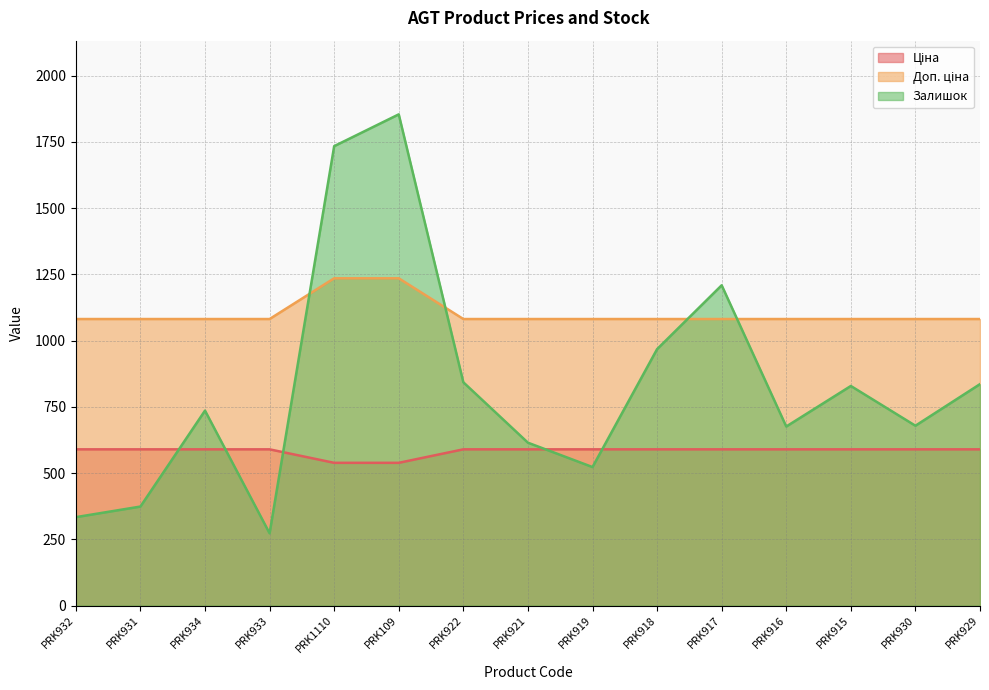

True or false: Доп. ціна and Ціна cross at least once.

False